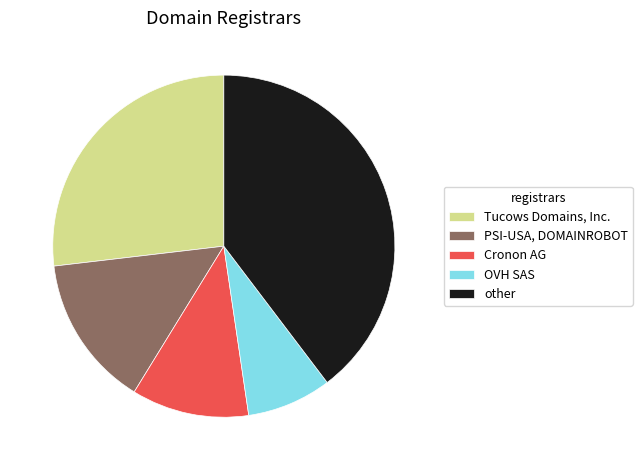

Which has a higher value, PSI-USA, DOMAINROBOT or Tucows Domains, Inc.?

Tucows Domains, Inc.